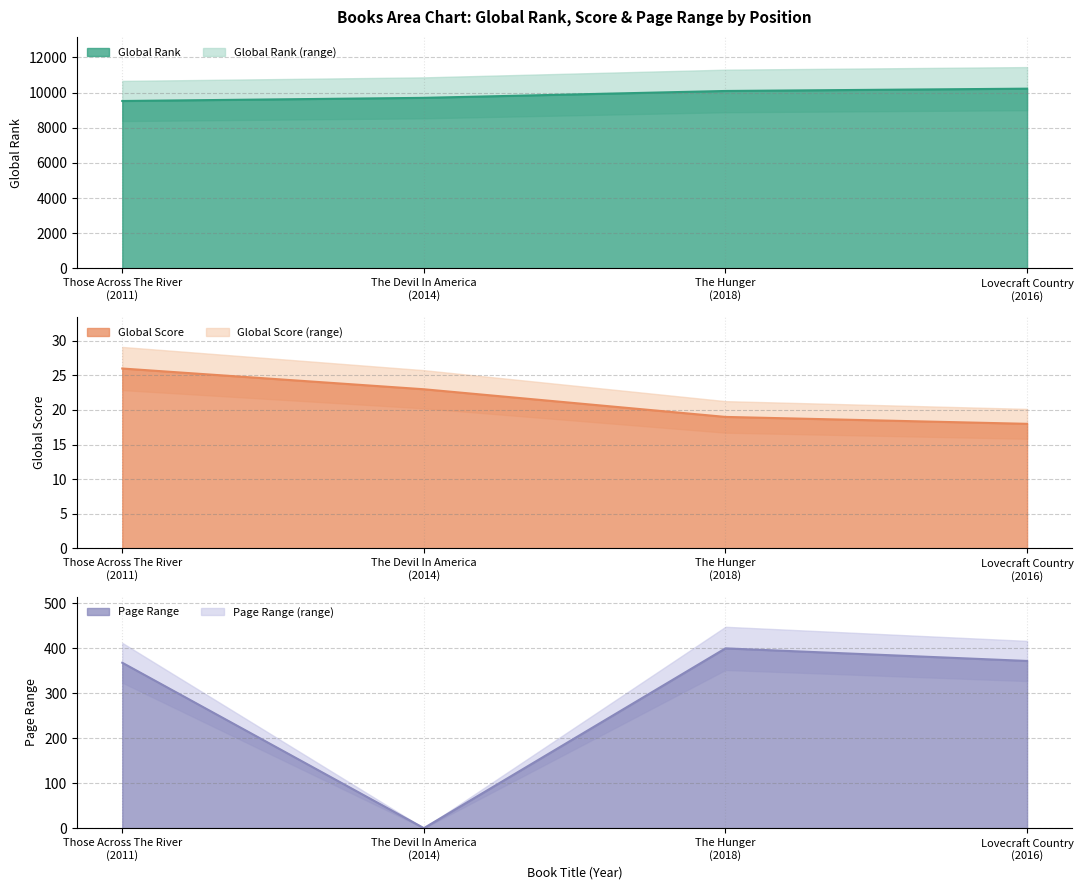

Does the chart have visible grid lines?

Yes